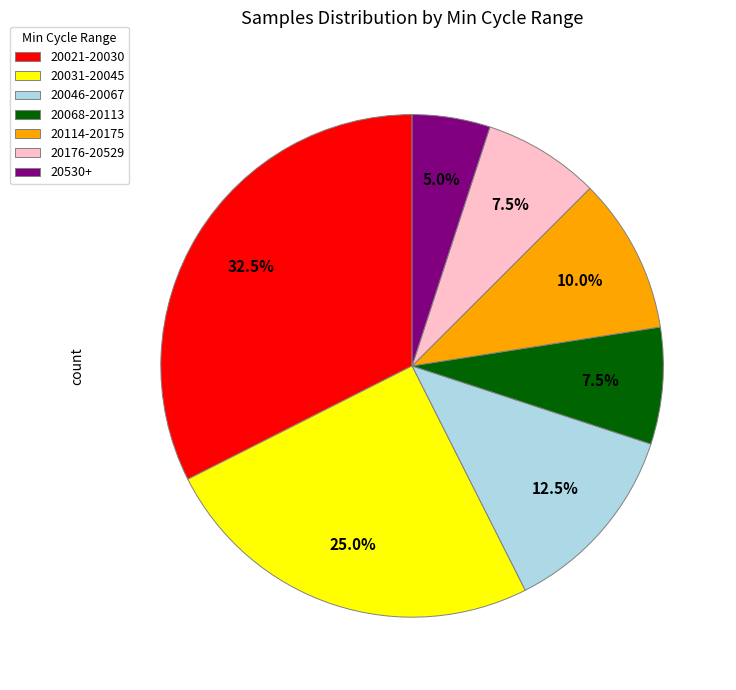

How many segments does this pie chart have?

7